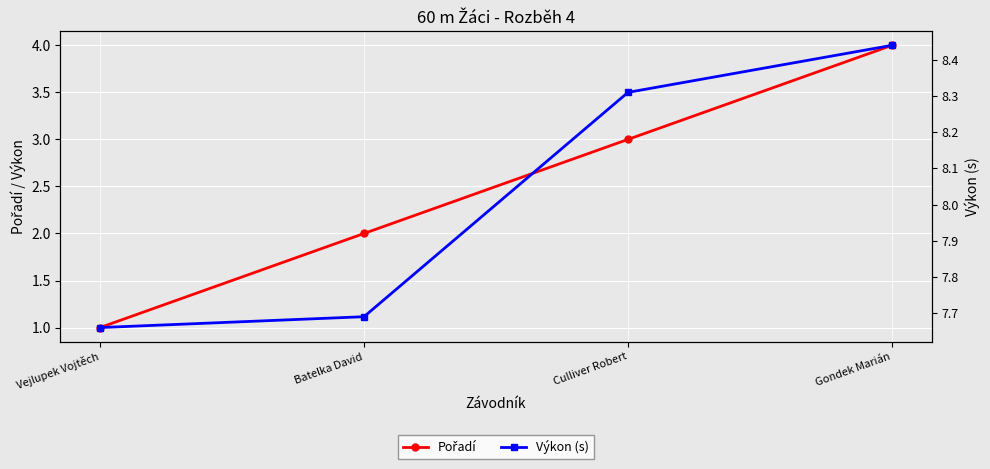

The value of Pořadí at Vejlupek Vojtěch is 0.4. True or false?

False